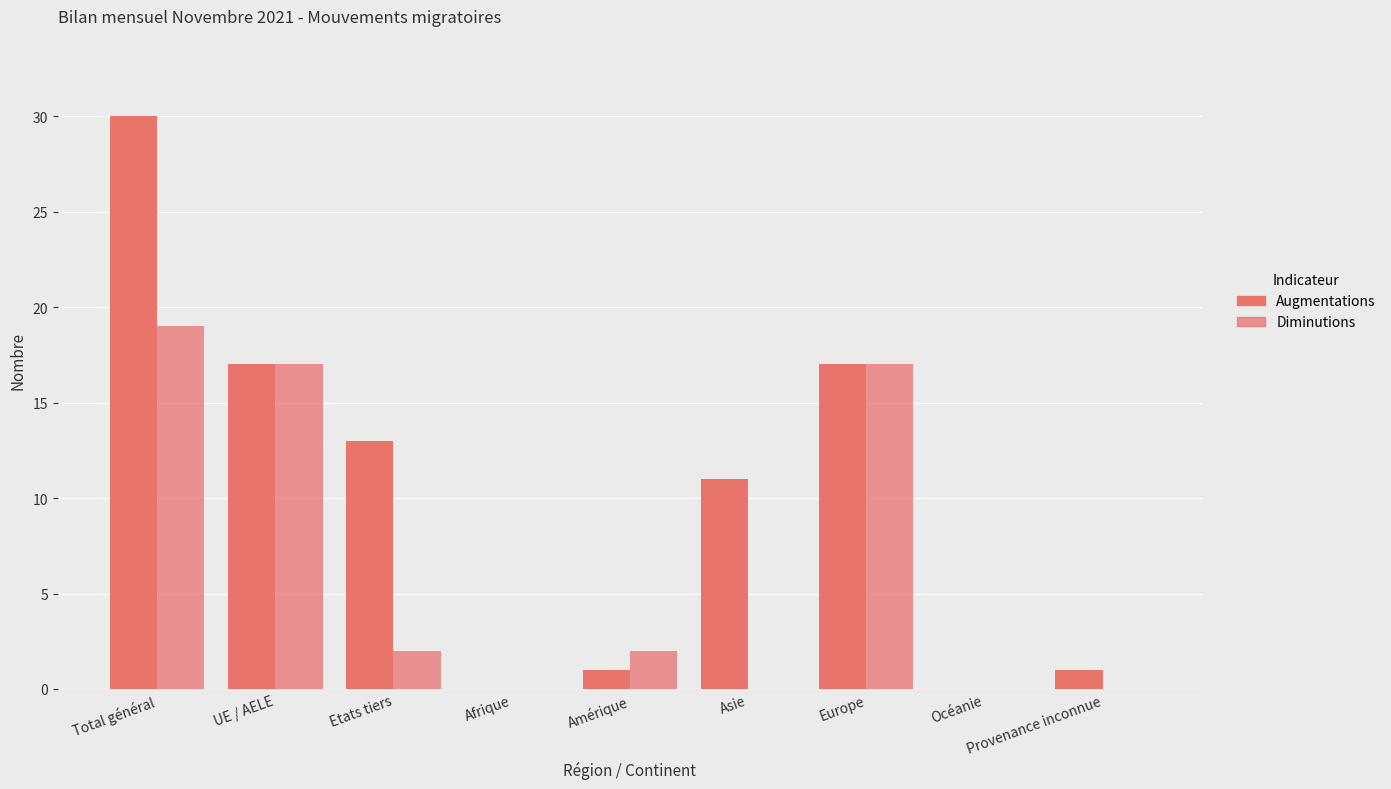

Reading left to right, list all the values displayed in this chart.

Augmentations: Total général=30	UE / AELE=17	Etats tiers=13	Afrique=0	Amérique=1	Asie=11	Europe=17	Océanie=0	Provenance inconnue=1
Diminutions: Total général=19	UE / AELE=17	Etats tiers=2	Afrique=0	Amérique=2	Asie=0	Europe=17	Océanie=0	Provenance inconnue=0